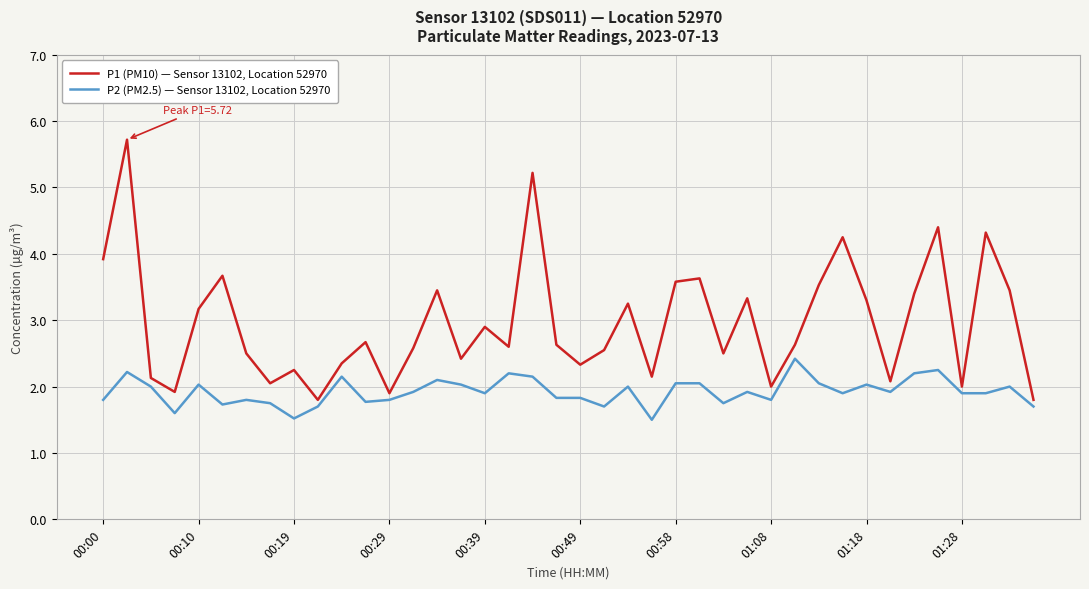

How many lines are shown in the chart?

2